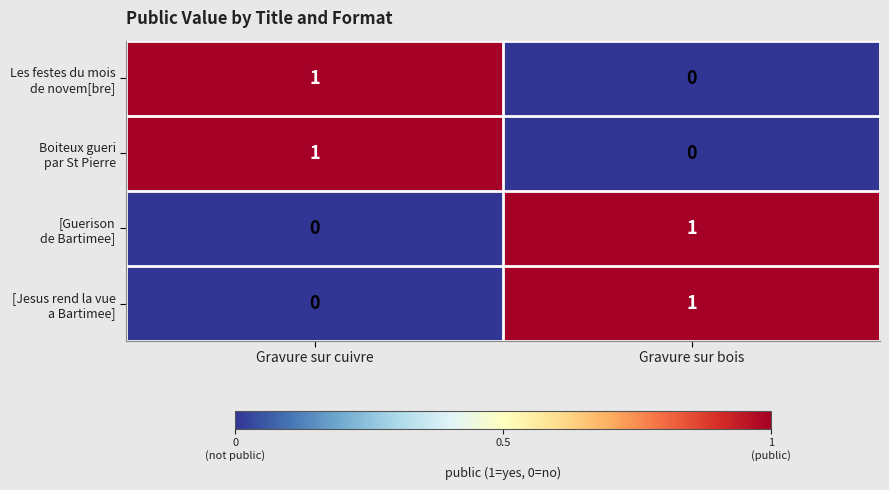

Which series has the largest range (max minus min)?

Les festes du mois de novem[bre]